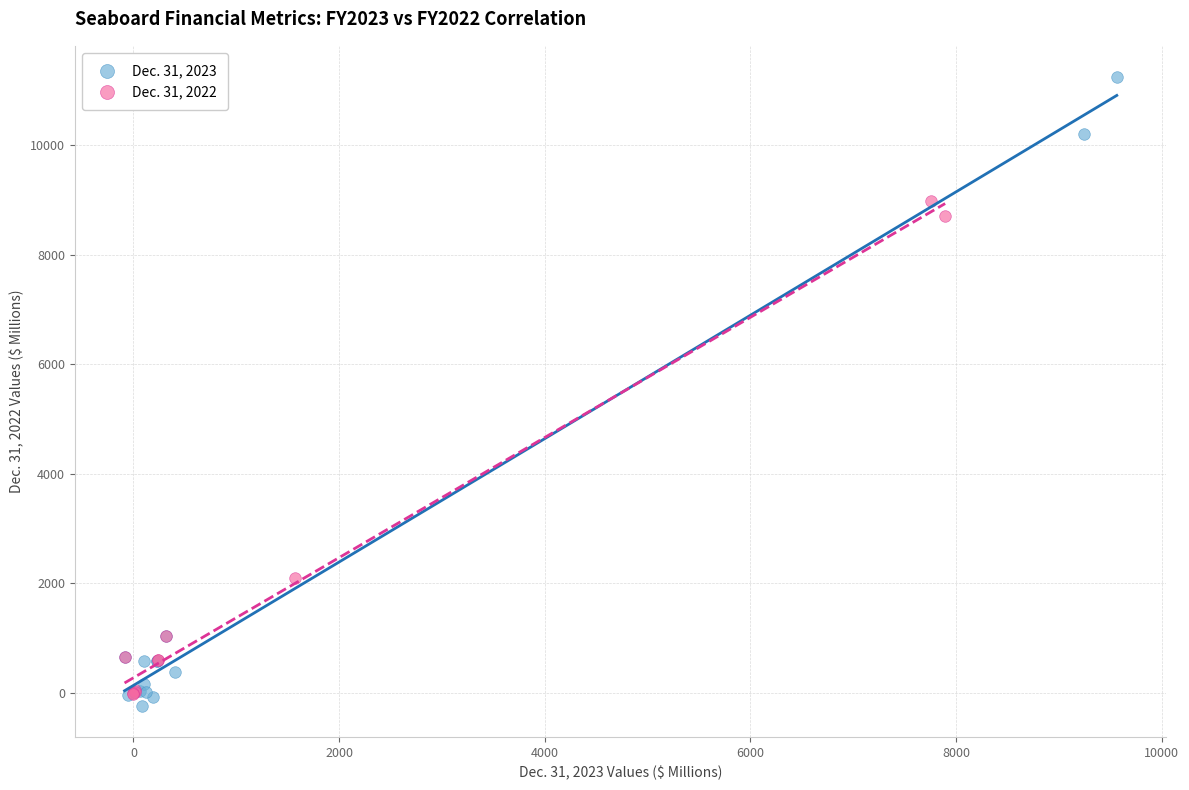

Which series contains the lowest Y value?

Dec. 31, 2023